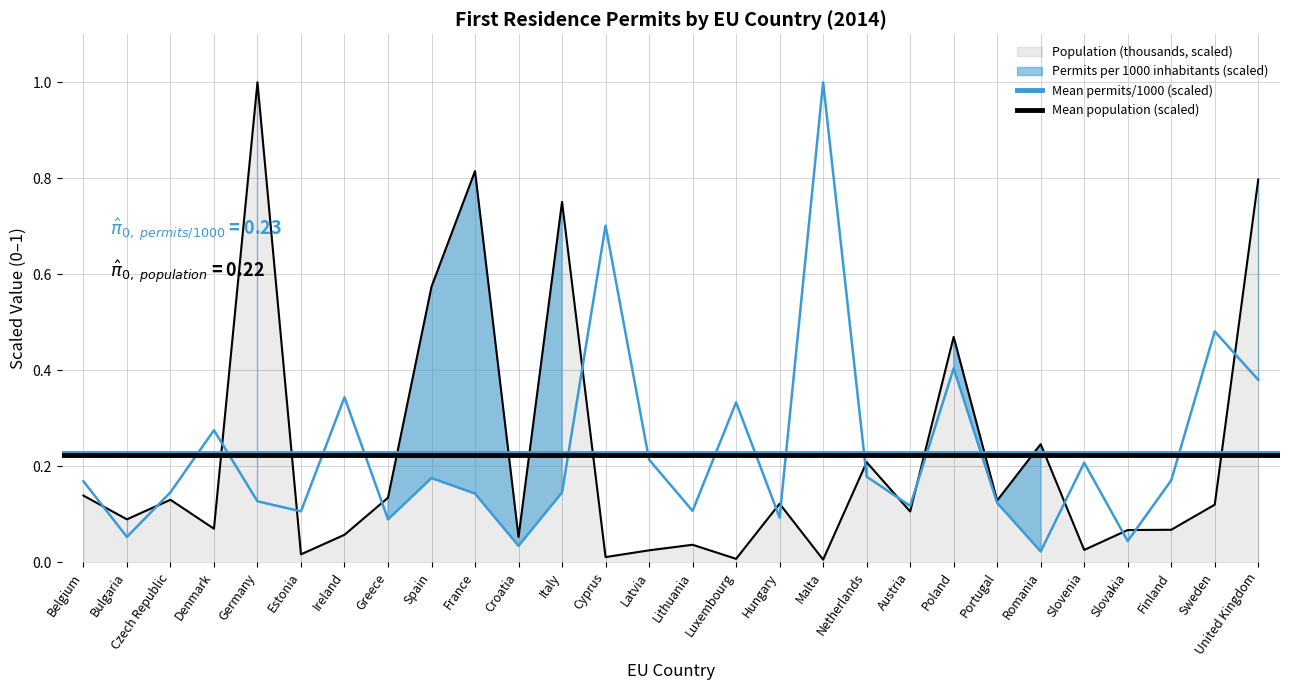

Which category has the highest value across all series?

Belgium